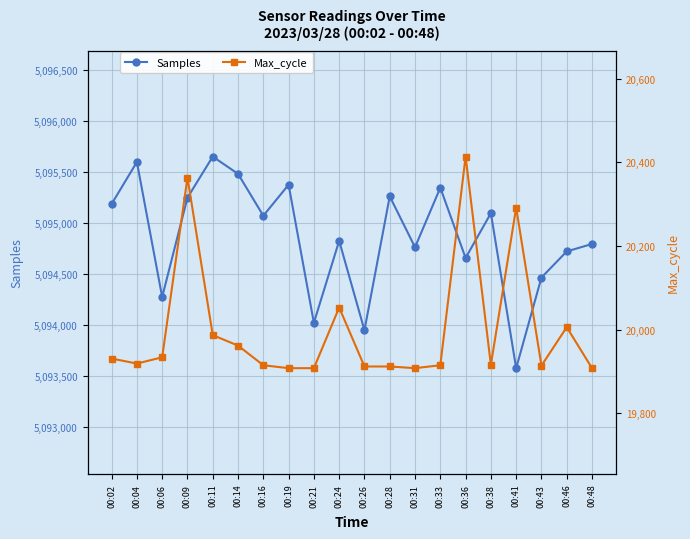

What is the difference between the maximum and minimum values in the Samples series?

2075